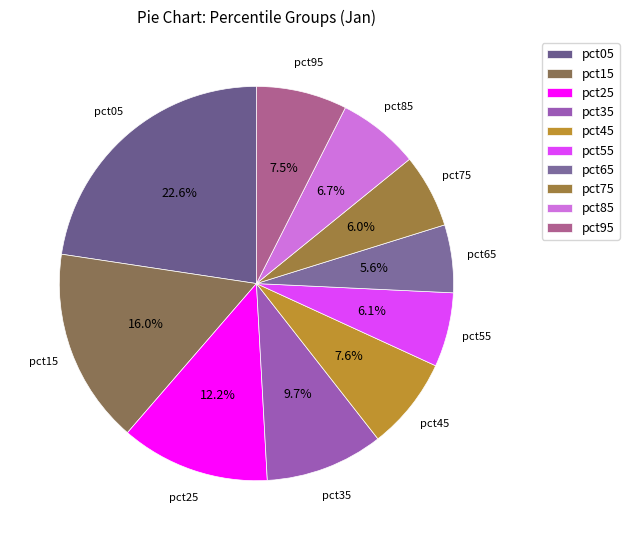

Which category has the biggest portion of the pie?

pct05